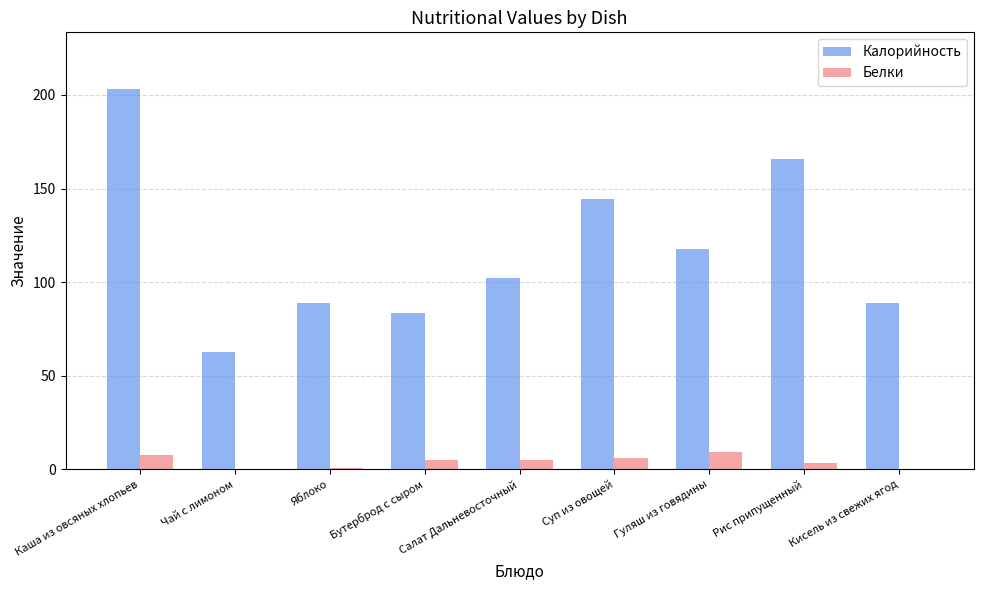

The value of Калорийность at Кисель из свежих ягод is 138.5. True or false?

False